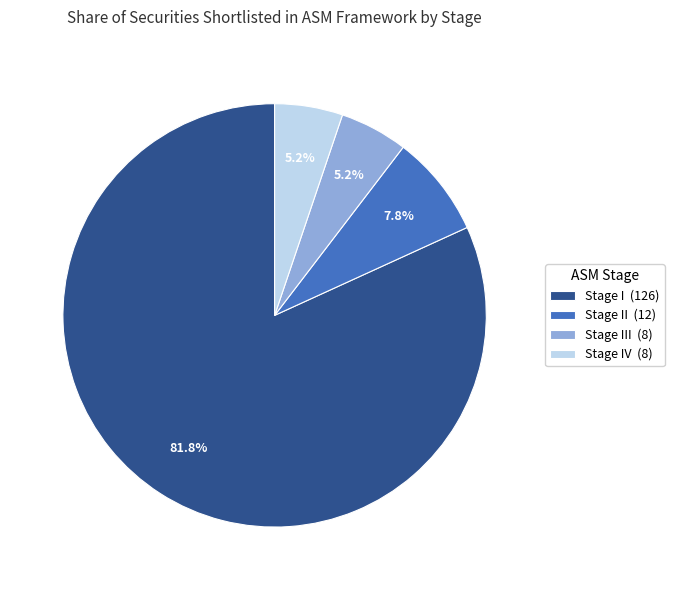

Approximately how many times larger is the value at Stage IV (8) compared to Stage II (12)?

0.7